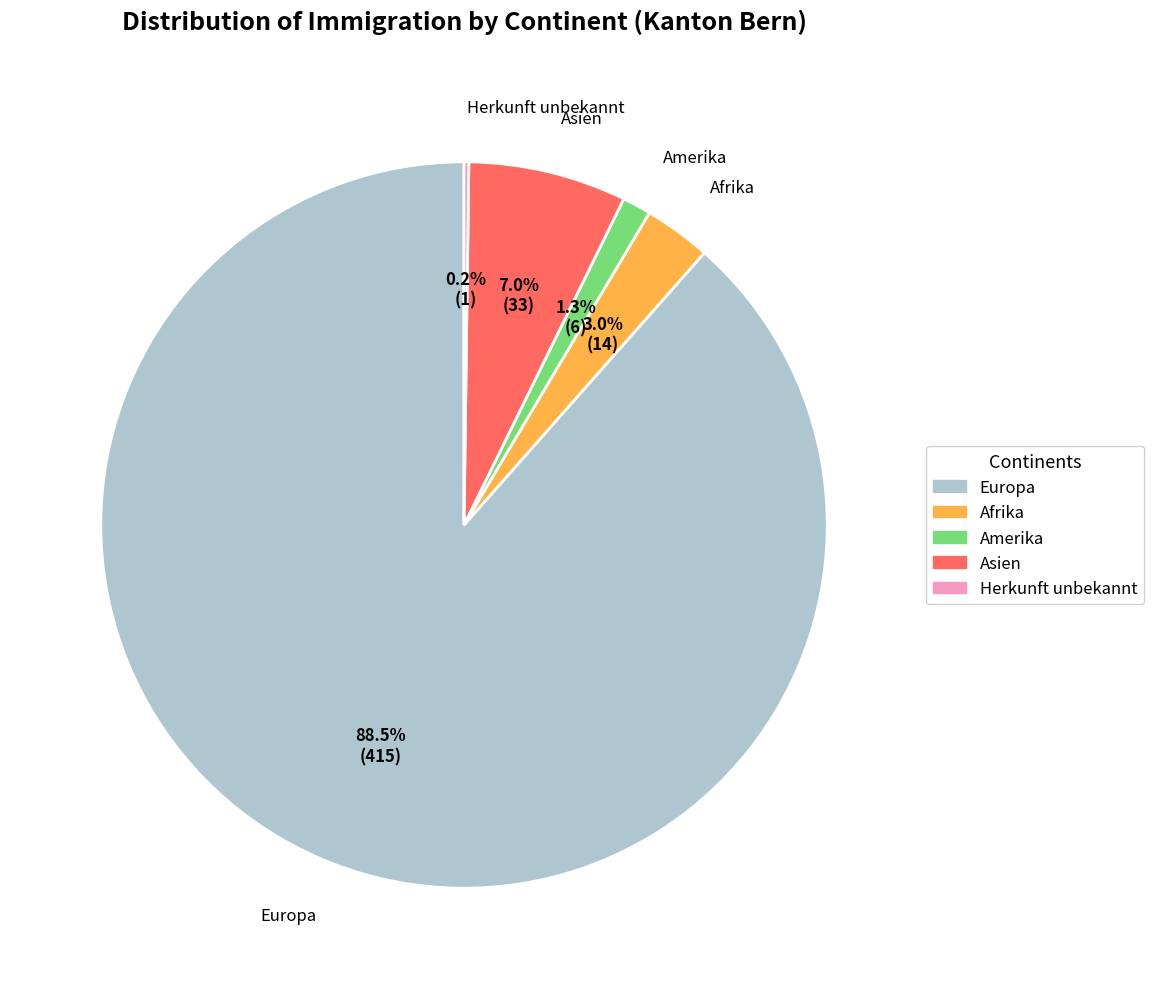

What percentage is NOT represented by Asien?

93.0%